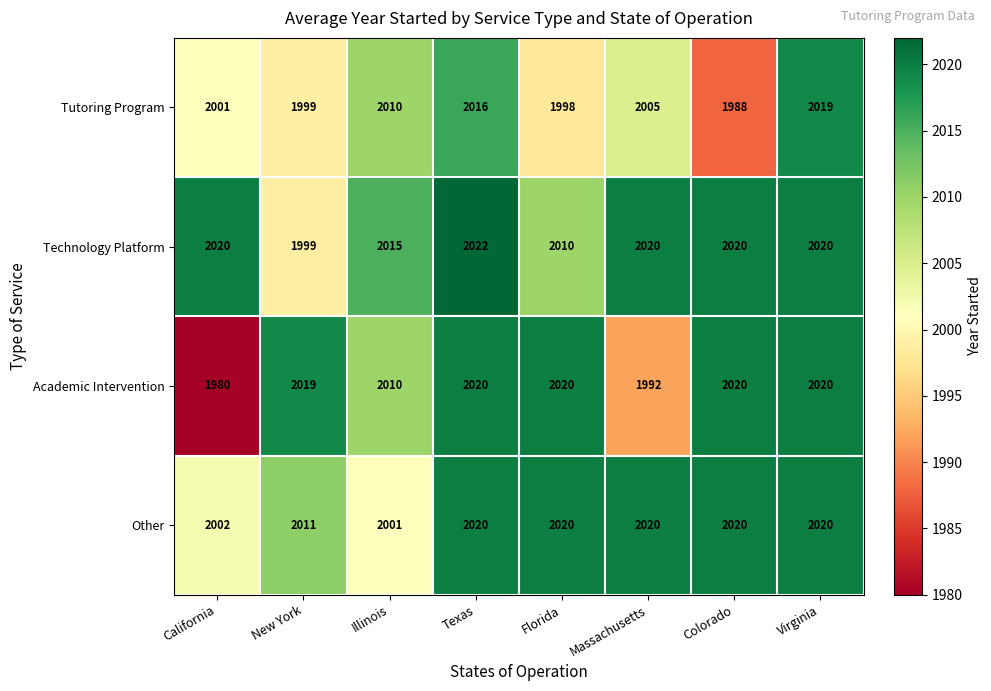

What is the difference between the highest and lowest values at Colorado?

32